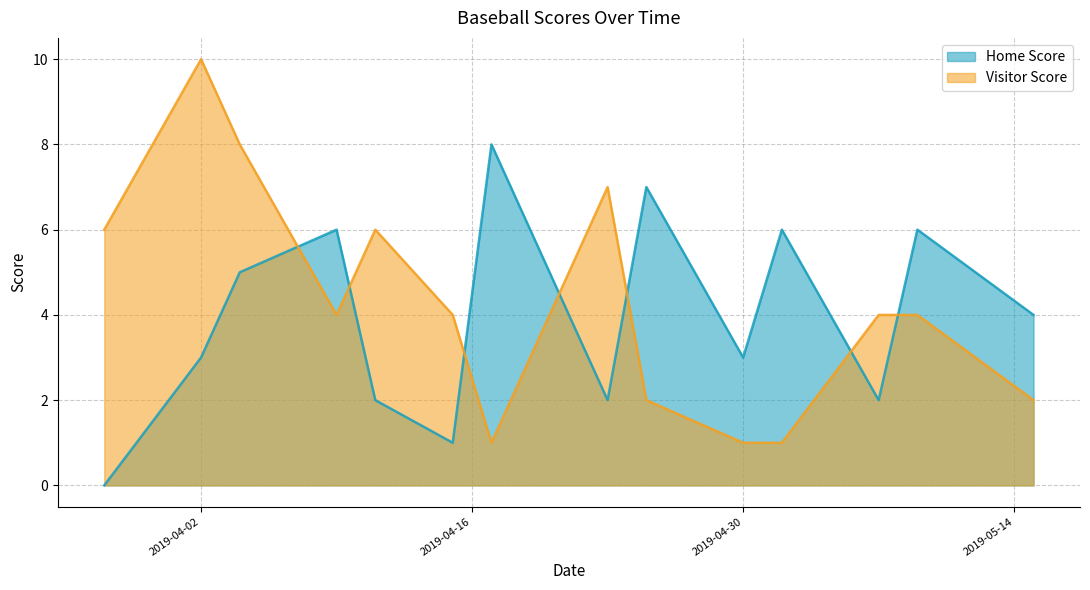

How many data points does each series have?

14